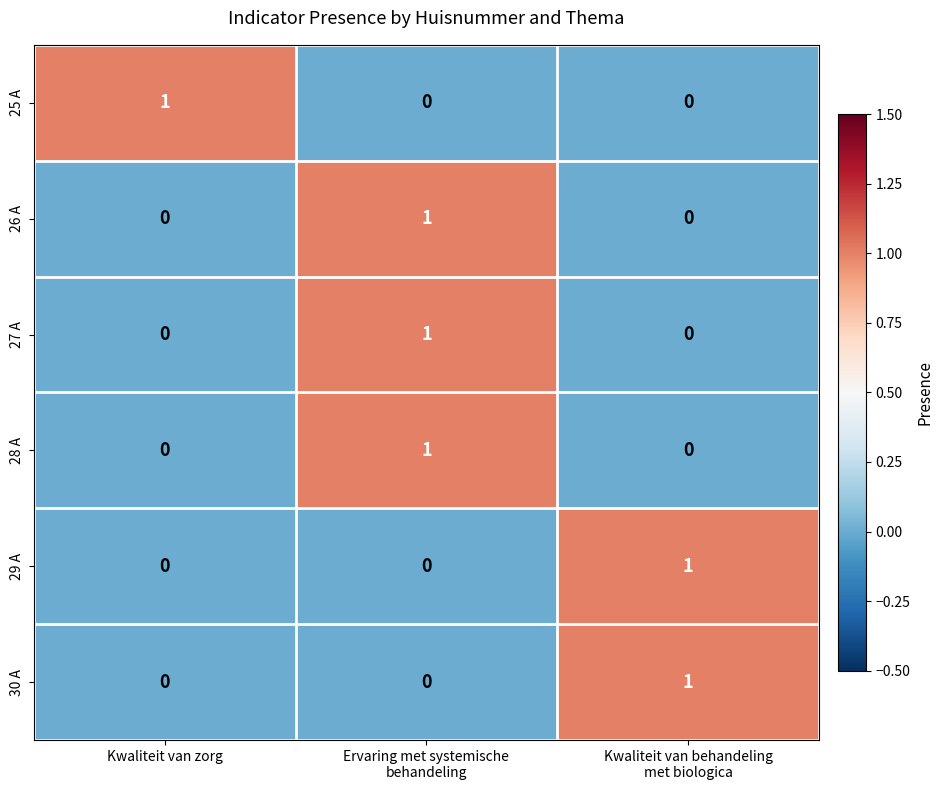

True or false: 29 A has a value of 0 at Kwaliteit van zorg.

True